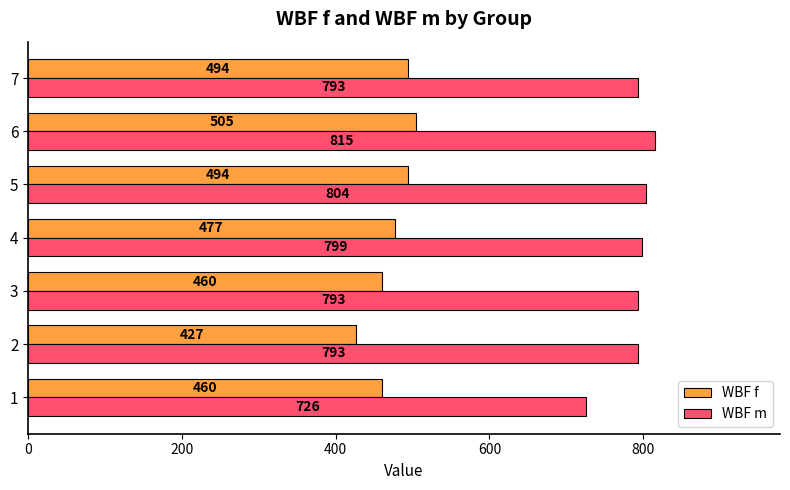

What is the difference between the maximum and second lowest values in the WBF f series?

45